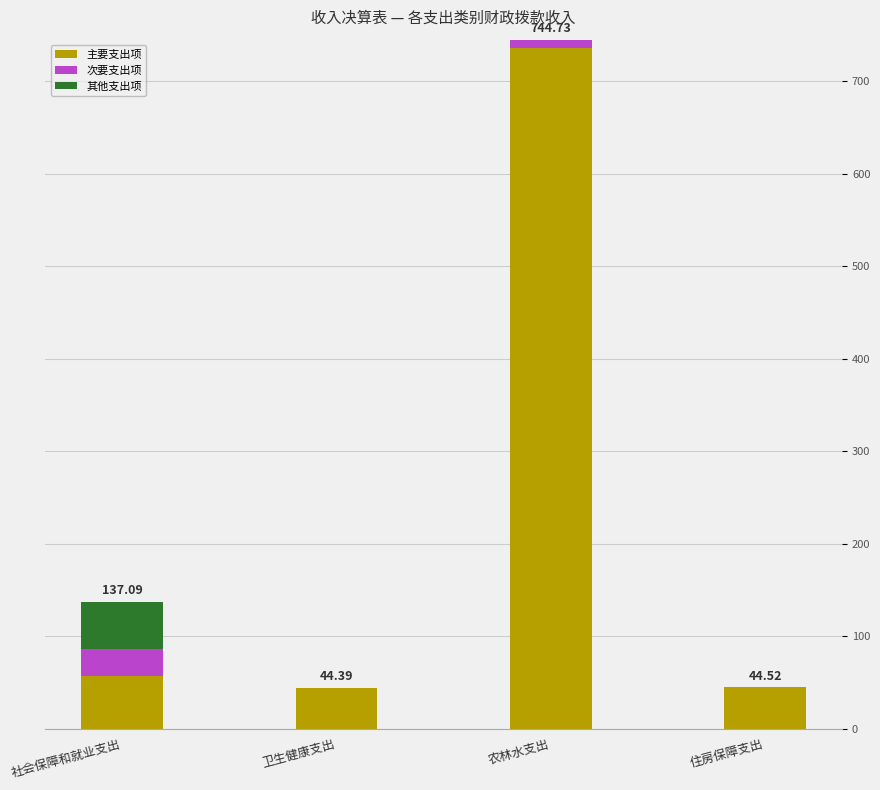

At which label does 主要支出项 reach its peak?

农林水支出